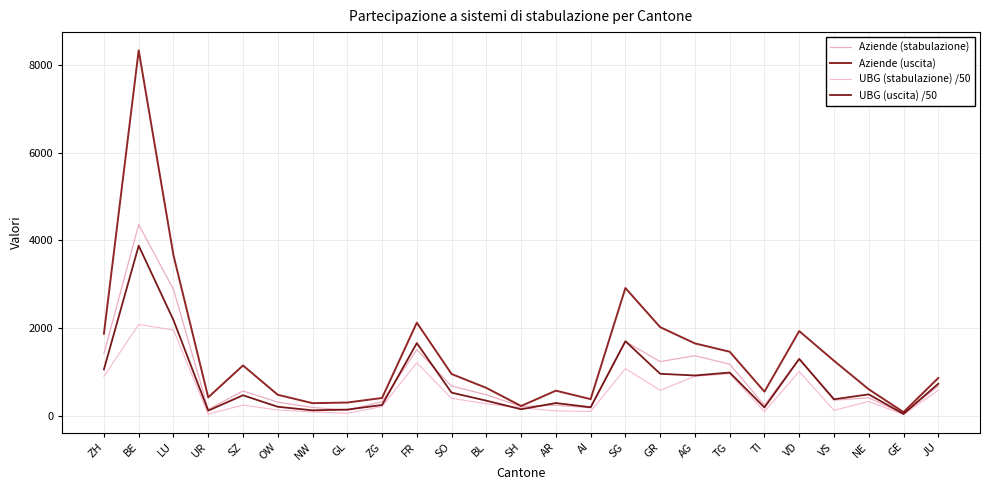

In Aziende (uscita), how many points are higher than both neighbors (excluding endpoints)?

6